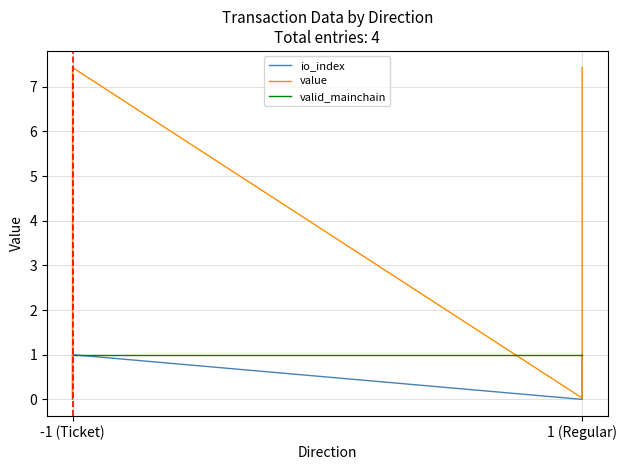

At which category does the chart reach its minimum across all series?

-1 (Ticket)